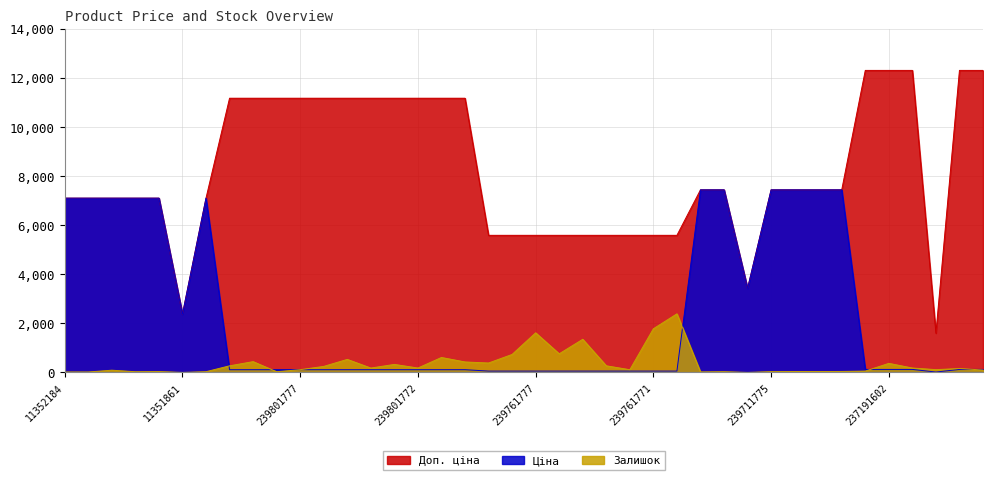

What is the label of the 1st point from the right?

237191598